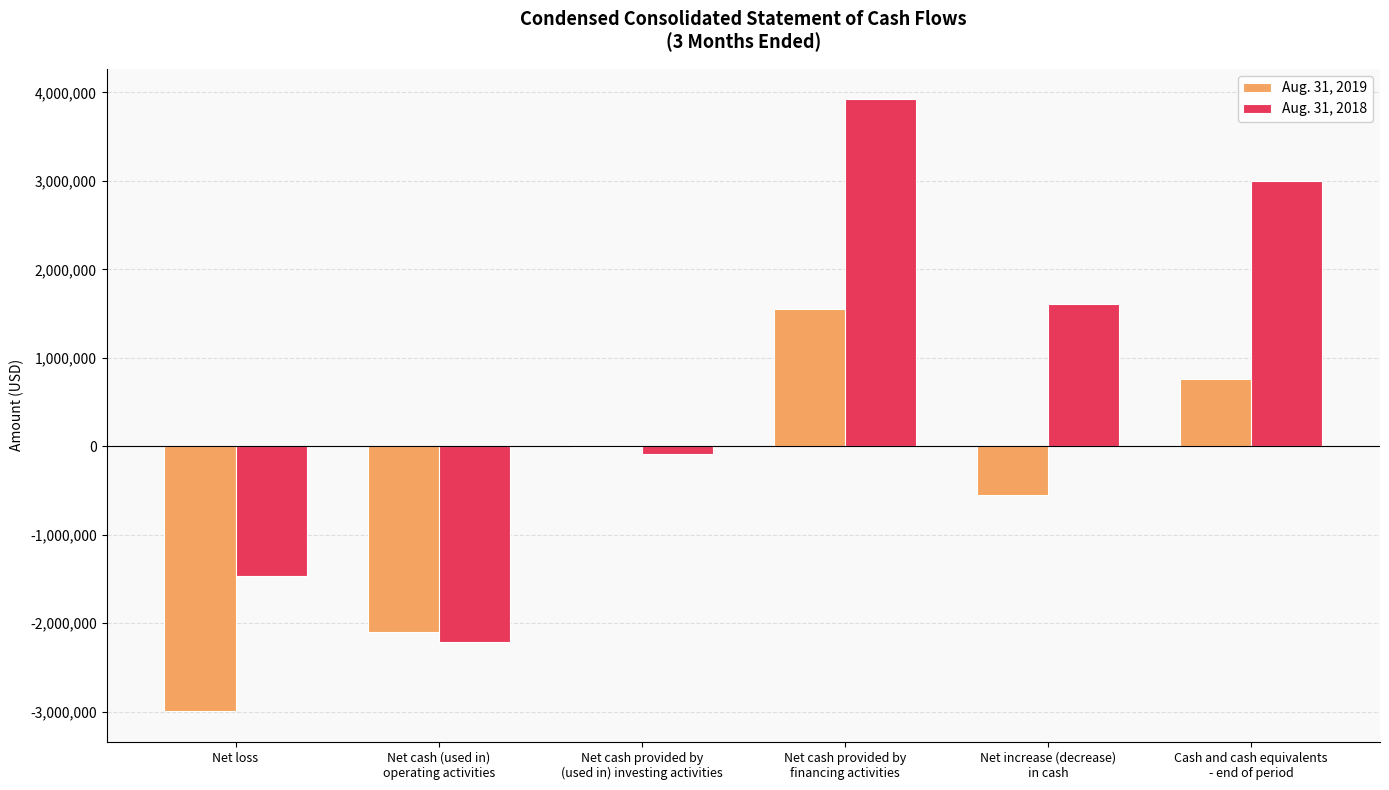

Which series has the largest total across all categories?

Aug. 31, 2018